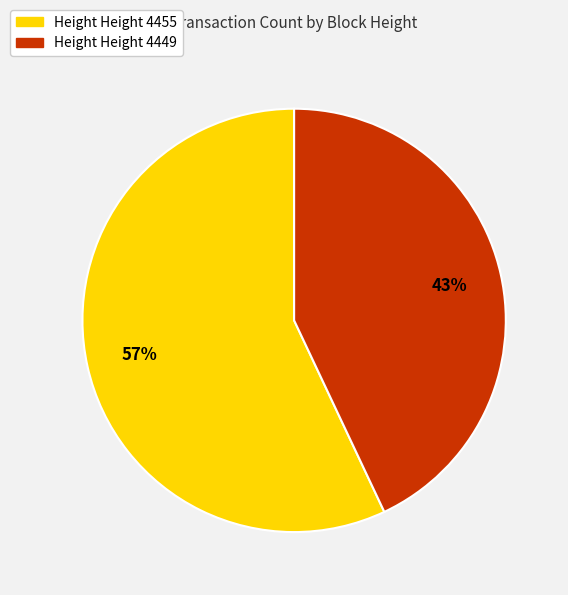

Which slice is the largest?

Height Height 4455